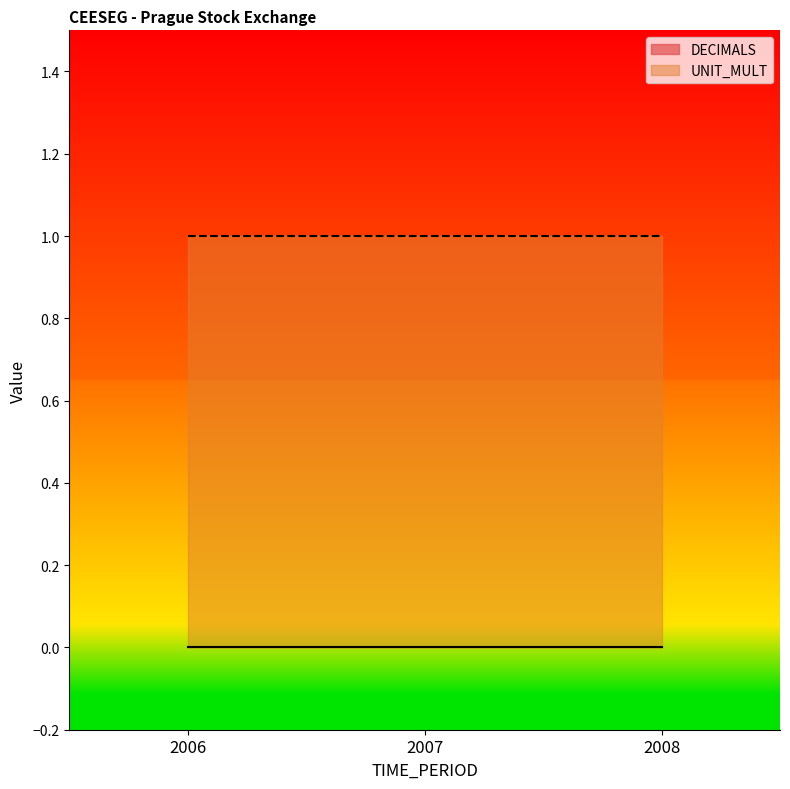

Which has a higher value, 2008 or 2006?

2008